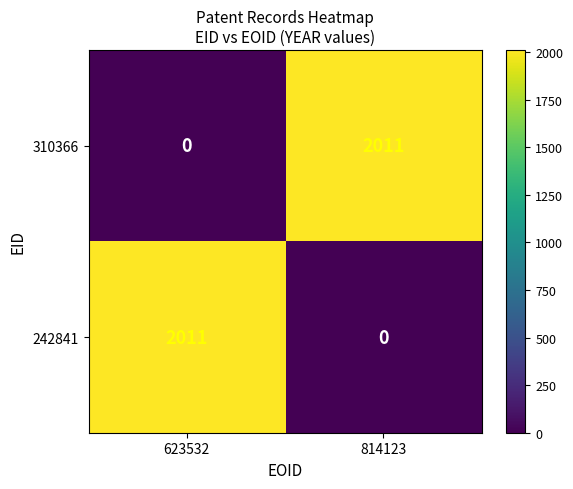

What is the sum of the 242841 values at 623532 and 814123?

2011